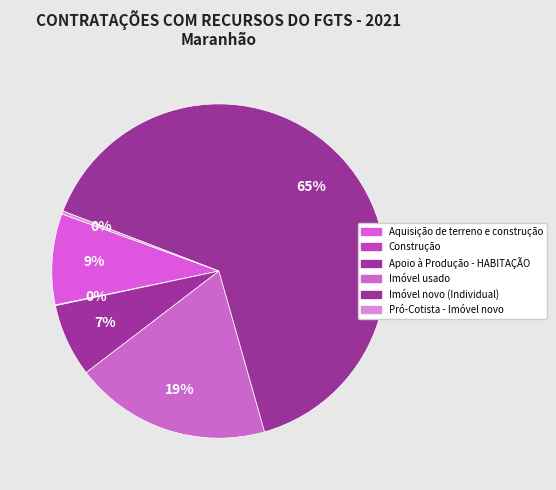

To the nearest percent, what is the difference between the Aquisição de terreno e construção and Construção slice percentages?

9%